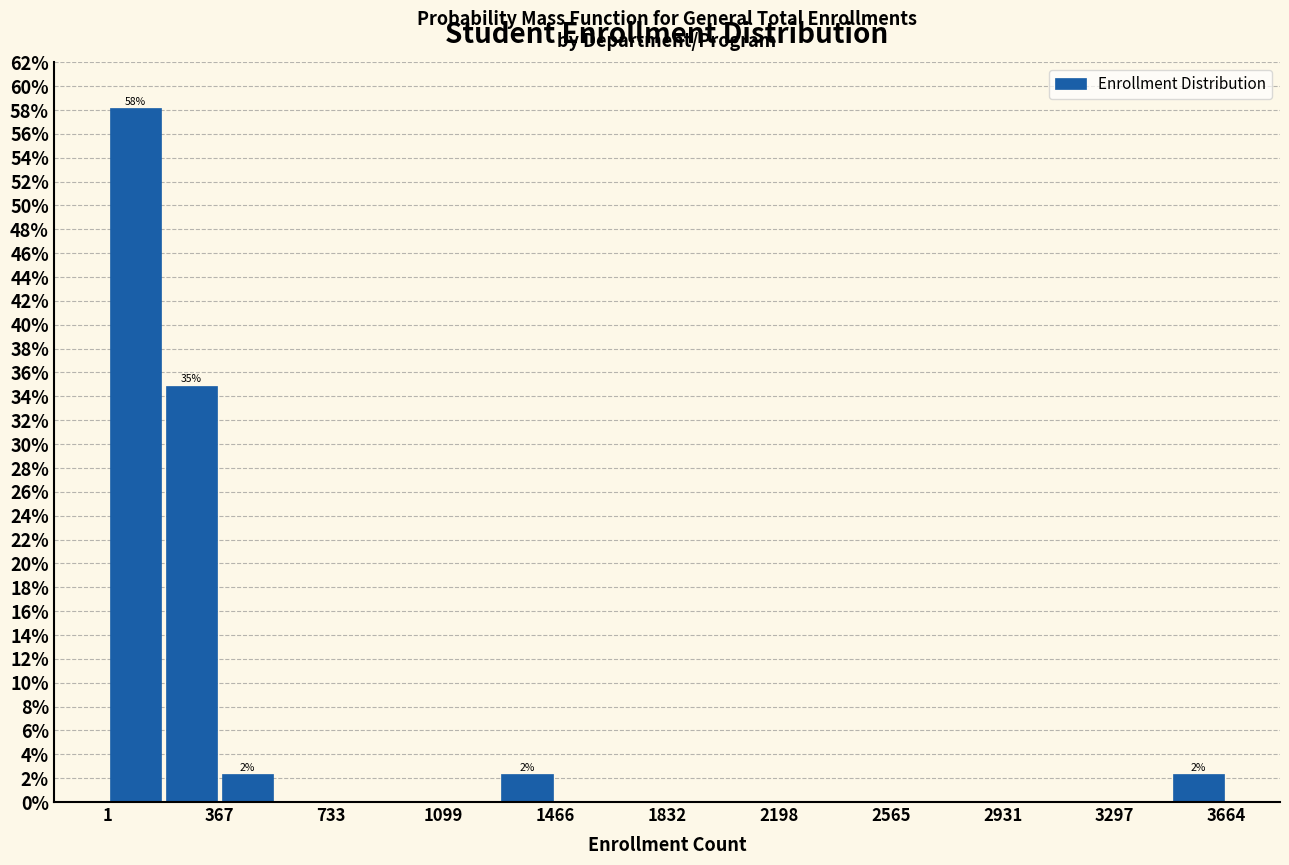

Around what value on the x-axis is the tallest bar? Give the approximate position of its centre, as read against the axis.

100